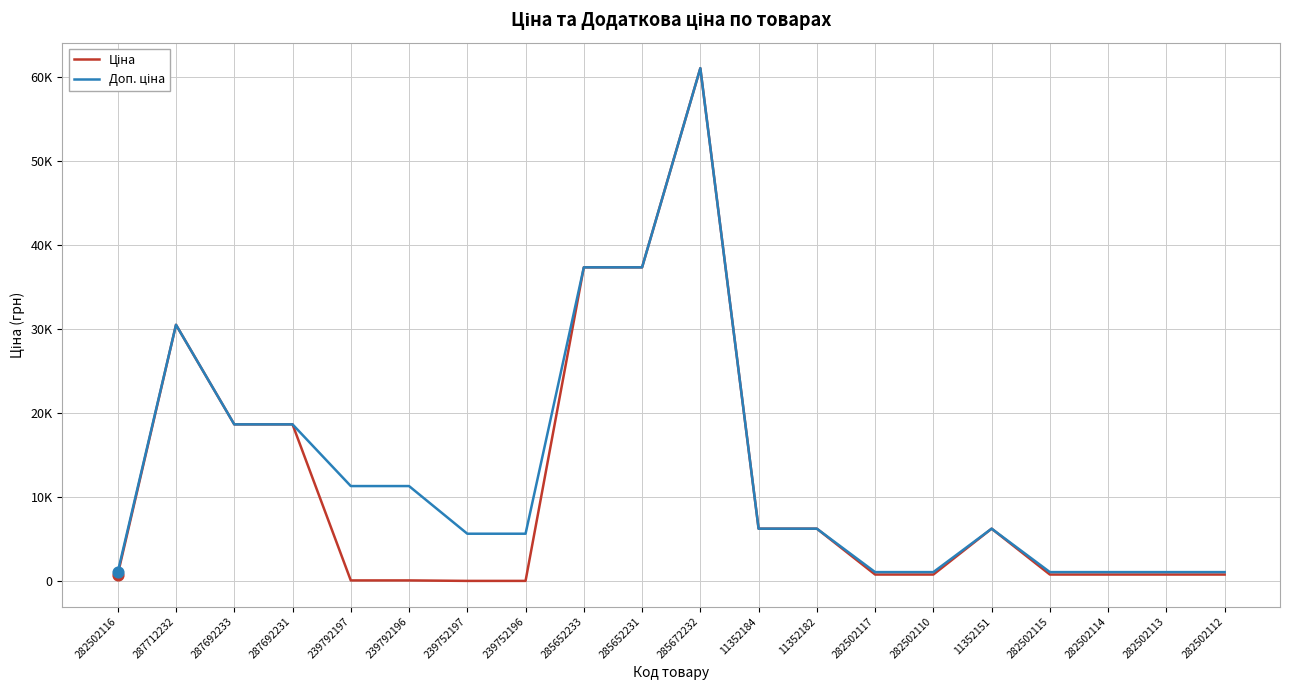

Is this an area chart (filled region under the line)?

No